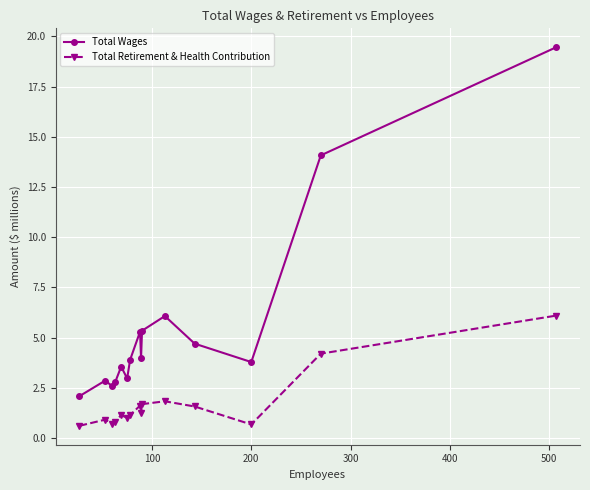

What is the difference between the maximum and minimum values in the Total Wages series?

17.4